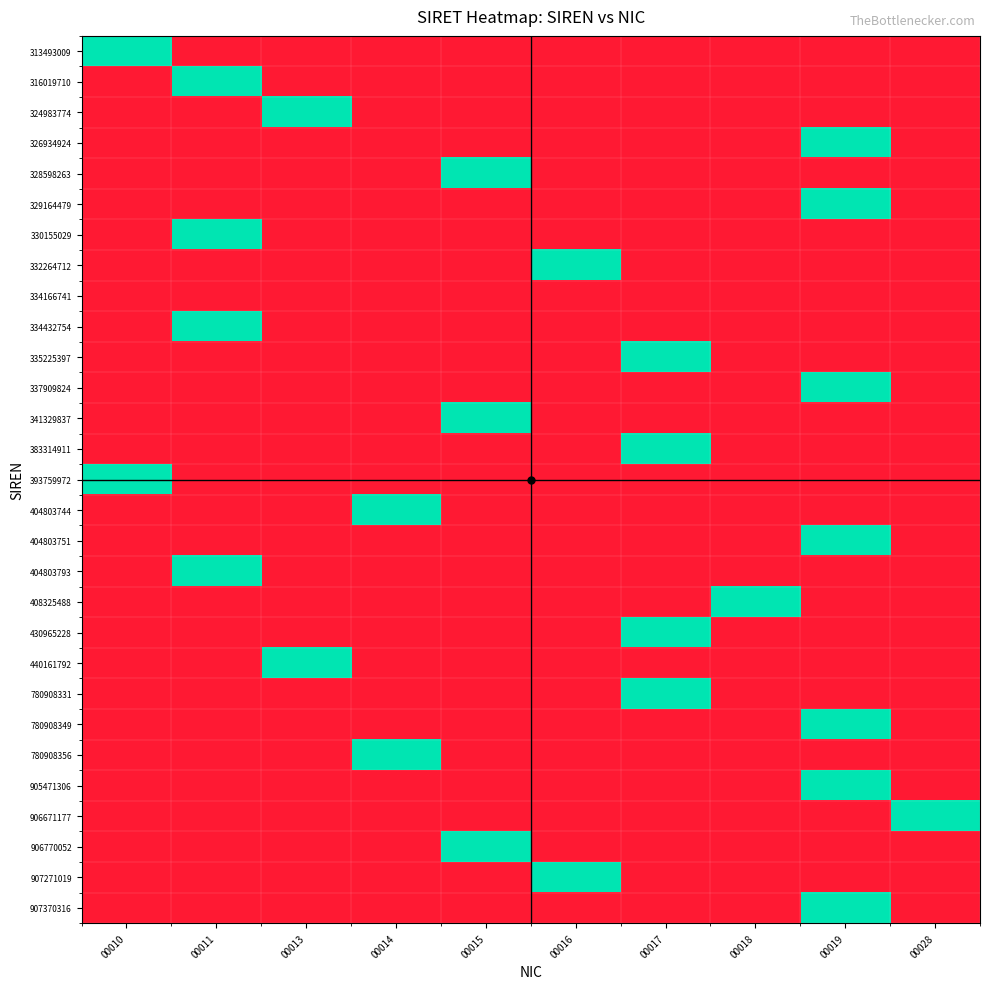

Reading right to left, what are all the values shown in this chart?

313493009: 00028=0	00019=0	00018=0	00017=0	00016=0	00015=0	00014=0	00013=0	00011=0	00010=1
316019710: 00028=0	00019=0	00018=0	00017=0	00016=0	00015=0	00014=0	00013=0	00011=1	00010=0
324983774: 00028=0	00019=0	00018=0	00017=0	00016=0	00015=0	00014=0	00013=1	00011=0	00010=0
326934924: 00028=0	00019=1	00018=0	00017=0	00016=0	00015=0	00014=0	00013=0	00011=0	00010=0
328598263: 00028=0	00019=0	00018=0	00017=0	00016=0	00015=1	00014=0	00013=0	00011=0	00010=0
329164479: 00028=0	00019=1	00018=0	00017=0	00016=0	00015=0	00014=0	00013=0	00011=0	00010=0
330155029: 00028=0	00019=0	00018=0	00017=0	00016=0	00015=0	00014=0	00013=0	00011=1	00010=0
332264712: 00028=0	00019=0	00018=0	00017=0	00016=1	00015=0	00014=0	00013=0	00011=0	00010=0
334166741: 00028=0	00019=0	00018=0	00017=0	00016=0	00015=0	00014=0	00013=0	00011=0	00010=0
334432754: 00028=0	00019=0	00018=0	00017=0	00016=0	00015=0	00014=0	00013=0	00011=1	00010=0
335225397: 00028=0	00019=0	00018=0	00017=1	00016=0	00015=0	00014=0	00013=0	00011=0	00010=0
337909824: 00028=0	00019=1	00018=0	00017=0	00016=0	00015=0	00014=0	00013=0	00011=0	00010=0
341329837: 00028=0	00019=0	00018=0	00017=0	00016=0	00015=1	00014=0	00013=0	00011=0	00010=0
383314911: 00028=0	00019=0	00018=0	00017=1	00016=0	00015=0	00014=0	00013=0	00011=0	00010=0
393759972: 00028=0	00019=0	00018=0	00017=0	00016=0	00015=0	00014=0	00013=0	00011=0	00010=1
404803744: 00028=0	00019=0	00018=0	00017=0	00016=0	00015=0	00014=1	00013=0	00011=0	00010=0
404803751: 00028=0	00019=1	00018=0	00017=0	00016=0	00015=0	00014=0	00013=0	00011=0	00010=0
404803793: 00028=0	00019=0	00018=0	00017=0	00016=0	00015=0	00014=0	00013=0	00011=1	00010=0
408325488: 00028=0	00019=0	00018=1	00017=0	00016=0	00015=0	00014=0	00013=0	00011=0	00010=0
430965228: 00028=0	00019=0	00018=0	00017=1	00016=0	00015=0	00014=0	00013=0	00011=0	00010=0
440161792: 00028=0	00019=0	00018=0	00017=0	00016=0	00015=0	00014=0	00013=1	00011=0	00010=0
780908331: 00028=0	00019=0	00018=0	00017=1	00016=0	00015=0	00014=0	00013=0	00011=0	00010=0
780908349: 00028=0	00019=1	00018=0	00017=0	00016=0	00015=0	00014=0	00013=0	00011=0	00010=0
780908356: 00028=0	00019=0	00018=0	00017=0	00016=0	00015=0	00014=1	00013=0	00011=0	00010=0
905471306: 00028=0	00019=1	00018=0	00017=0	00016=0	00015=0	00014=0	00013=0	00011=0	00010=0
906671177: 00028=1	00019=0	00018=0	00017=0	00016=0	00015=0	00014=0	00013=0	00011=0	00010=0
906770052: 00028=0	00019=0	00018=0	00017=0	00016=0	00015=1	00014=0	00013=0	00011=0	00010=0
907271019: 00028=0	00019=0	00018=0	00017=0	00016=1	00015=0	00014=0	00013=0	00011=0	00010=0
907370316: 00028=0	00019=1	00018=0	00017=0	00016=0	00015=0	00014=0	00013=0	00011=0	00010=0